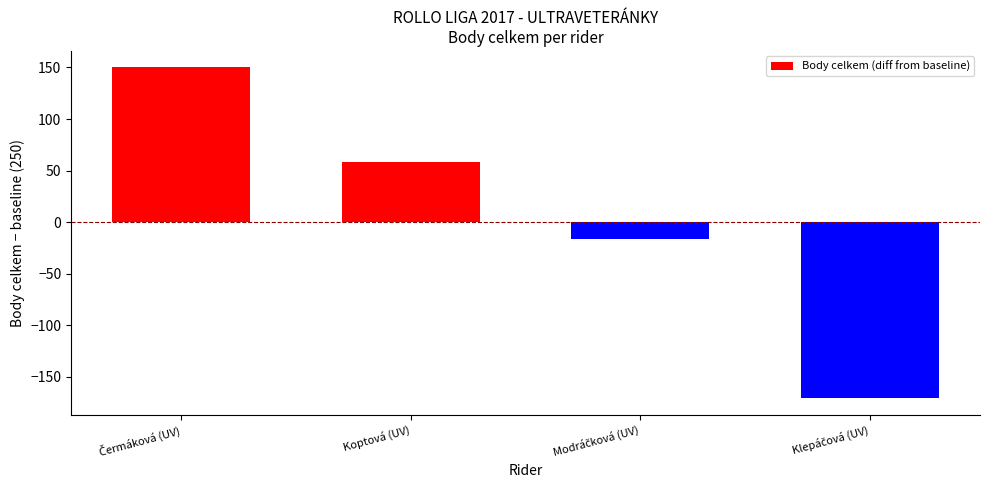

What is the minimum value shown in the chart?

-171